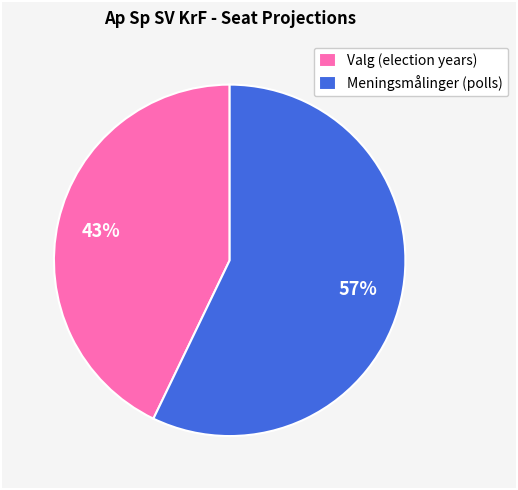

How many slices are in this pie chart?

2